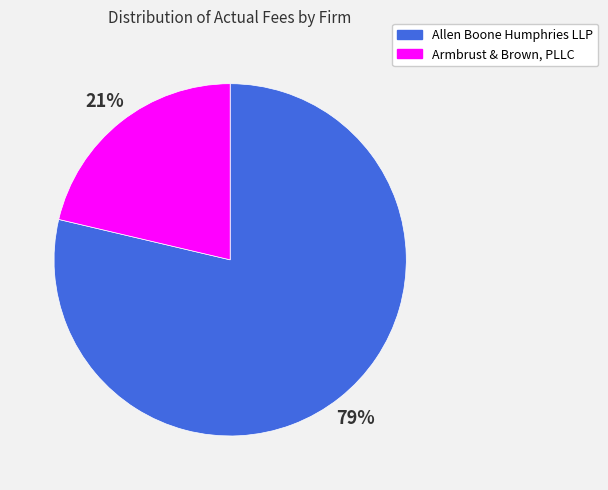

The Armbrust & Brown, PLLC slice represents 14% of the pie. True or false?

False